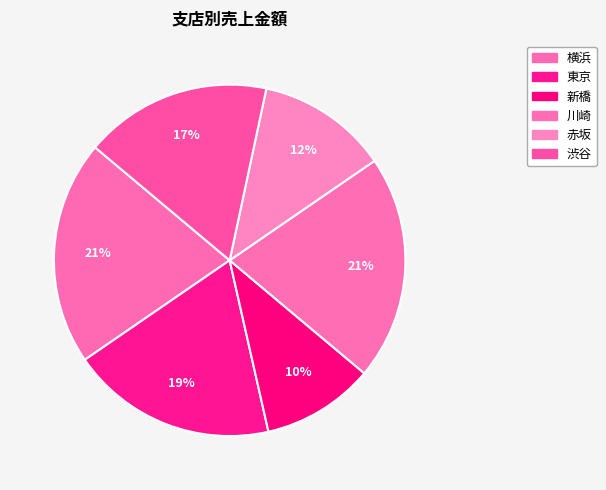

Do 赤坂 and 川崎 together represent more than half of the pie?

No